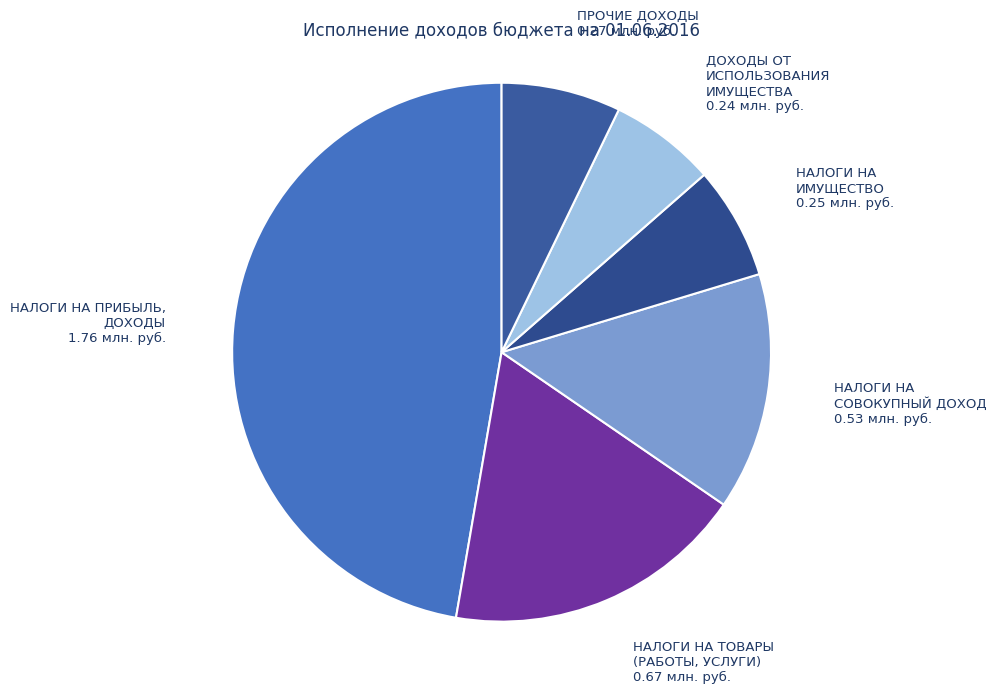

Combined, do НАЛОГИ НА ПРИБЫЛЬ, ДОХОДЫ and ДОХОДЫ ОТ ИСПОЛЬЗОВАНИЯ ИМУЩЕСТВА account for over 50%?

Yes